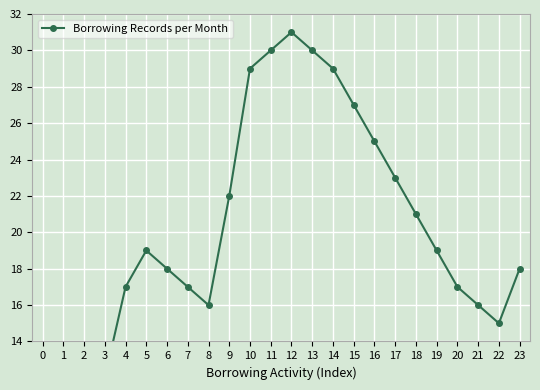

Rank the categories by value from lowest to highest.

0, 1, 2, 3, 22, 8, 21, 4, 7, 20, 6, 23, 5, 19, 18, 9, 17, 16, 15, 10, 14, 11, 13, 12